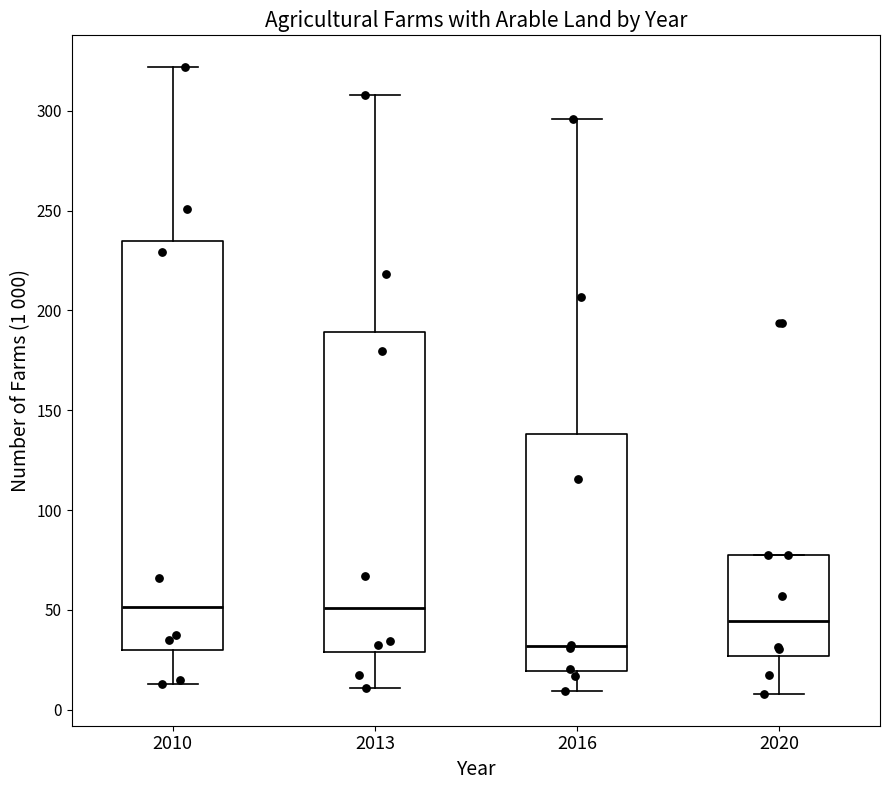

Which box's median line is the lowest?

2016